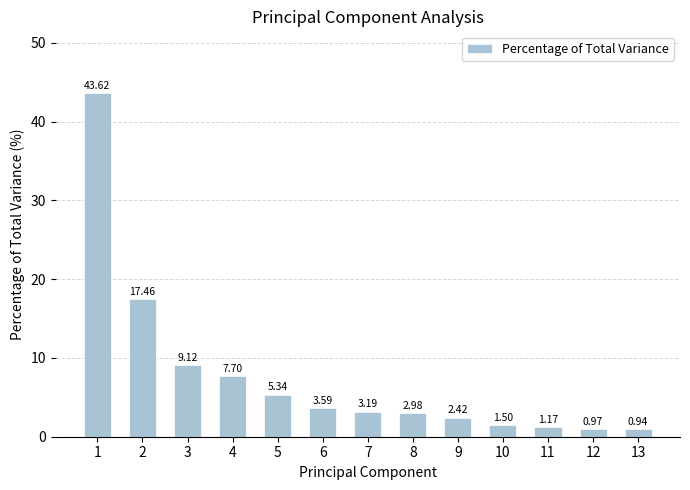

What is the change in value from 2 to 12?

-16.5